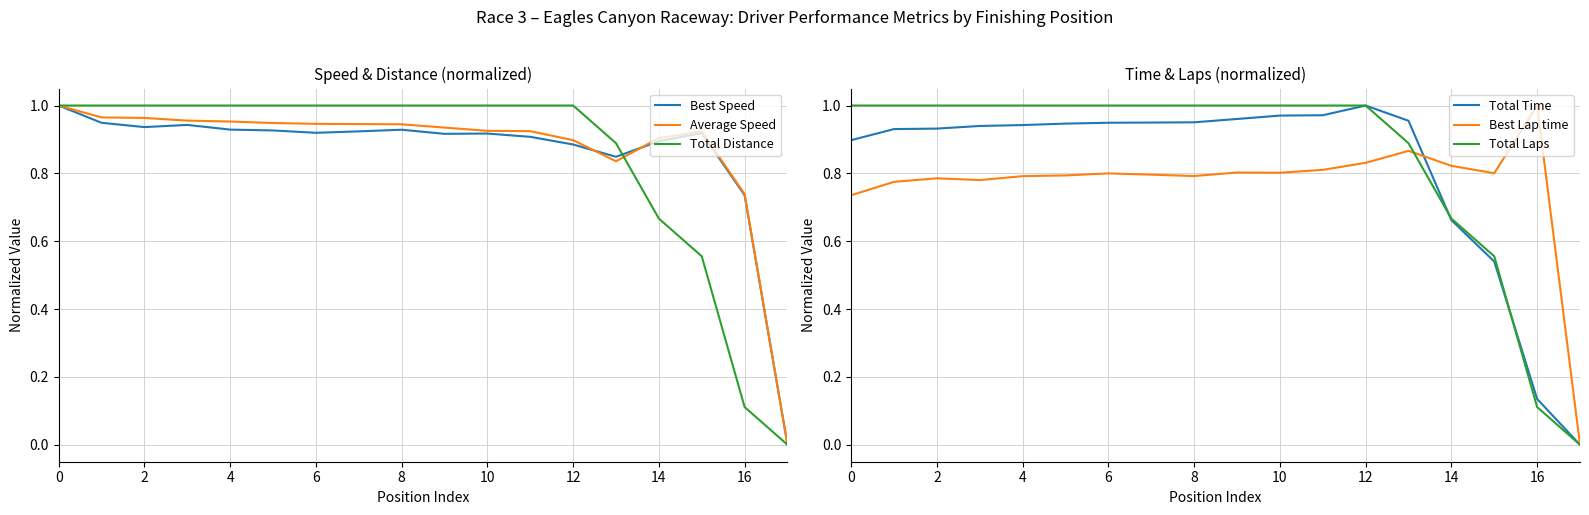

Is it true that Best Speed equals 0.6 at 4?

False